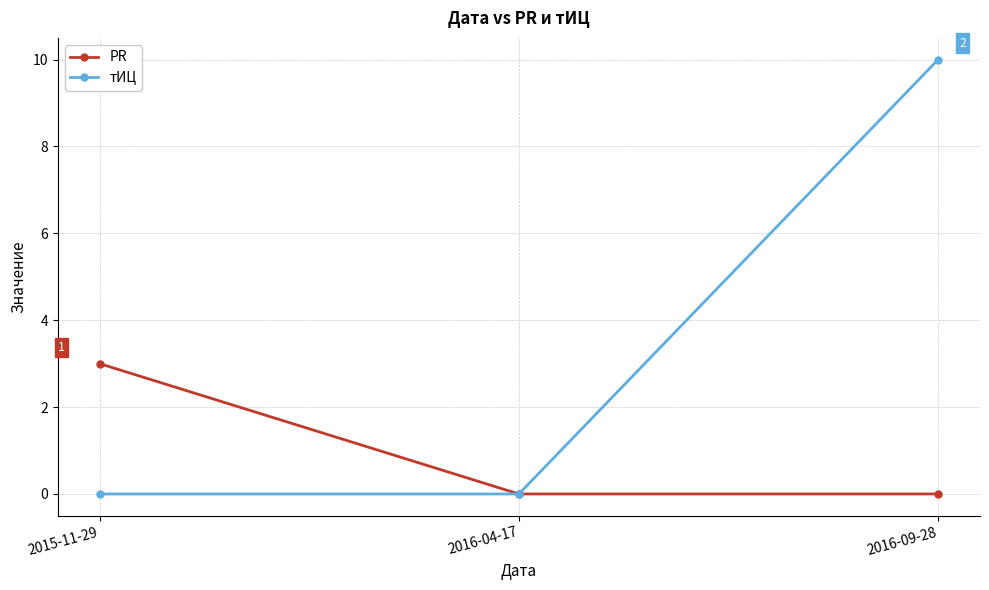

What is the maximum value shown in the chart?

10